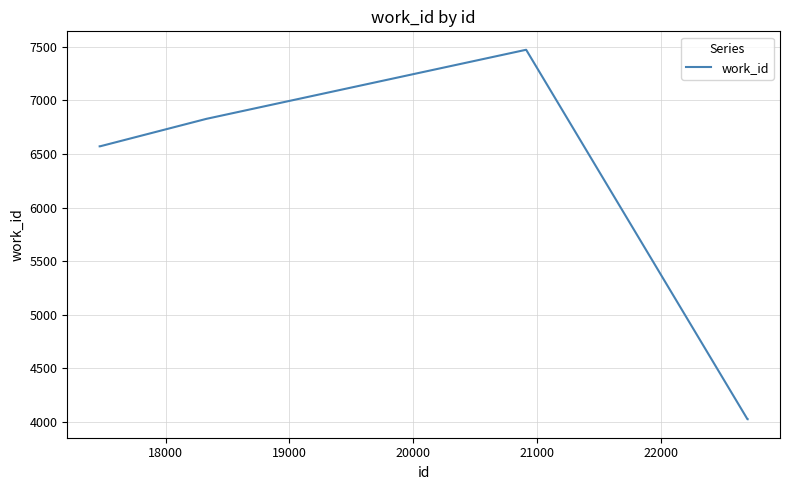

What is the difference between the maximum and minimum values?

3449